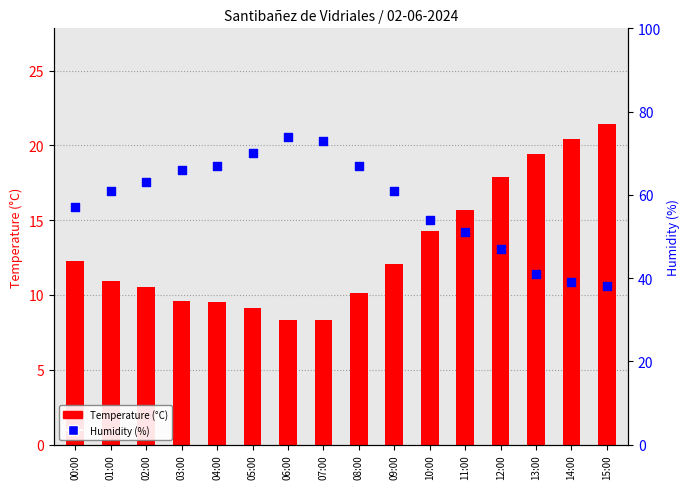

Is the value of Humidity (%) at 15:00 greater than the value of Temperature (°C) at 02:00?

Yes